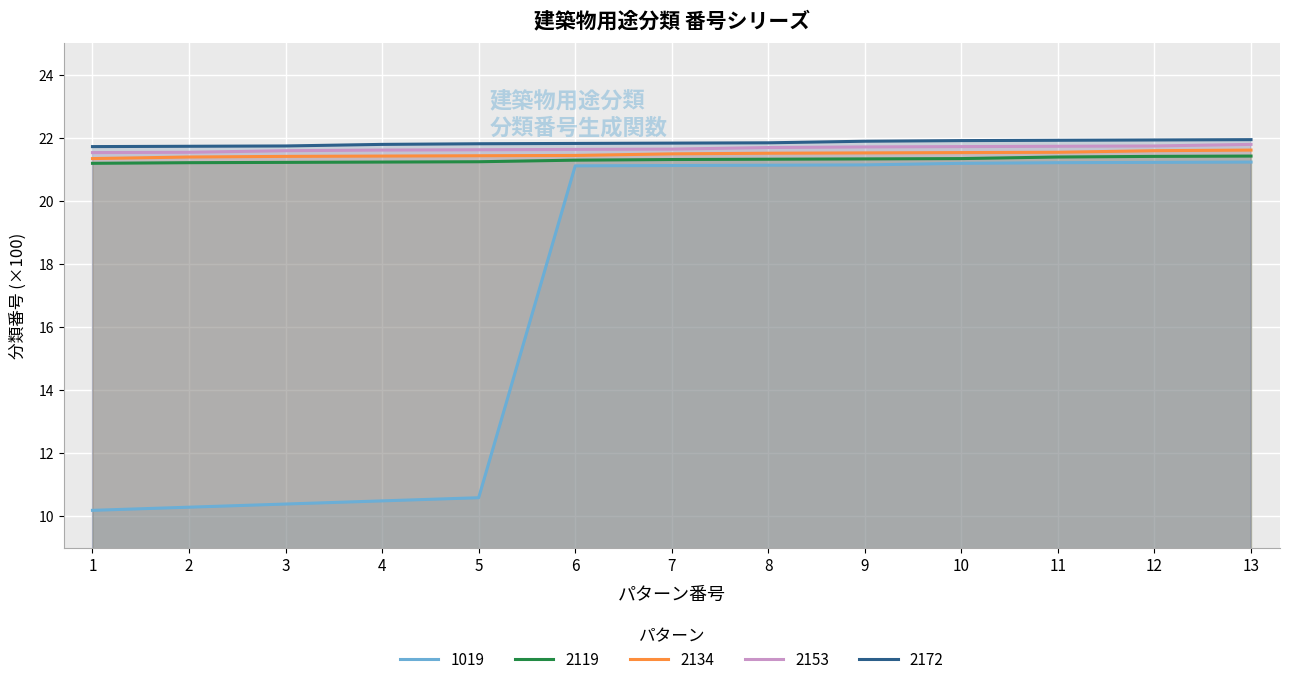

List the series in order of their peak value, lowest first.

1019, 2119, 2134, 2153, 2172